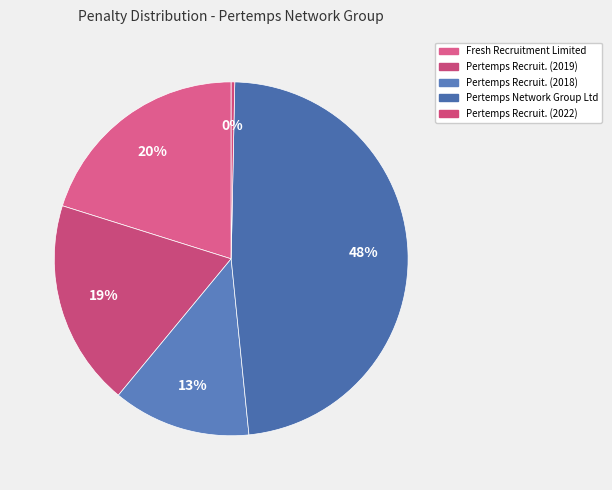

Rank the categories by value from lowest to highest.

Pertemps Recruitment Partnership Ltd (2022), Pertemps Recruitment Partnership Limited (2018), Pertemps Recruitment Partnership Ltd (2019), Fresh Recruitment Limited, Pertemps Network Group Ltd